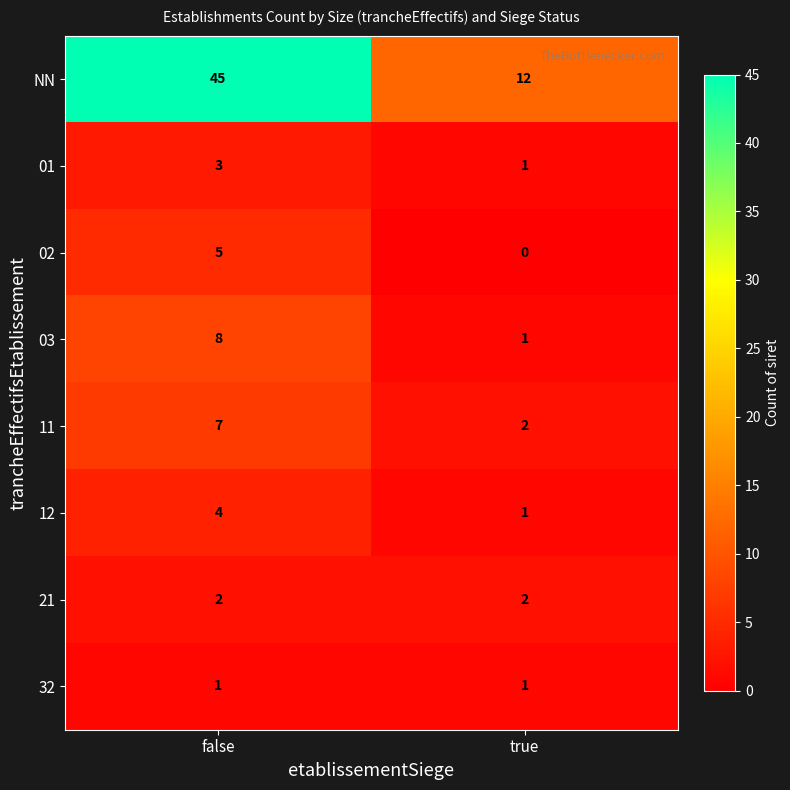

Which series has the widest spread of values?

NN